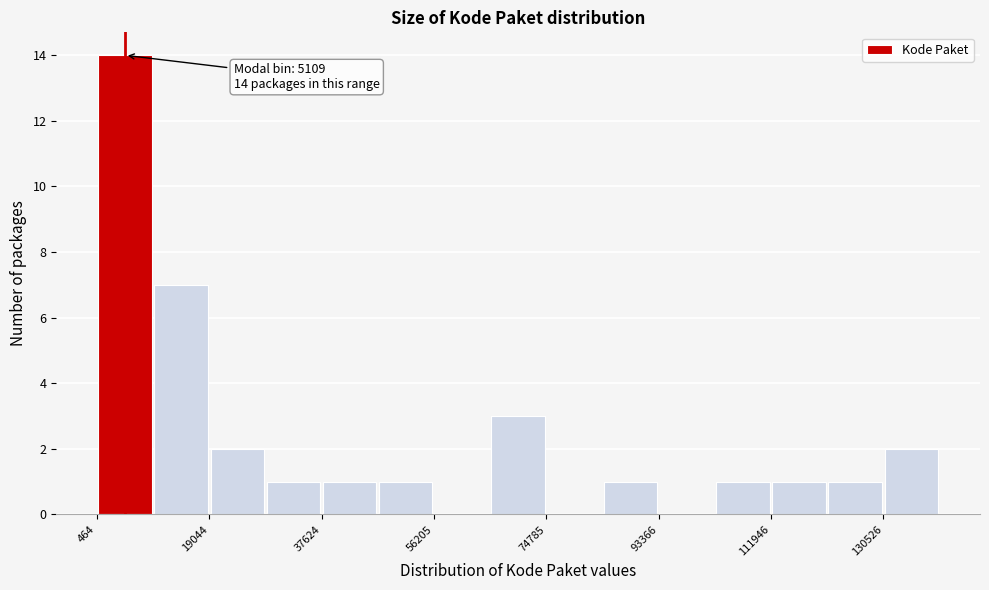

Which range on the x-axis has the tallest bar?

0 to 10000